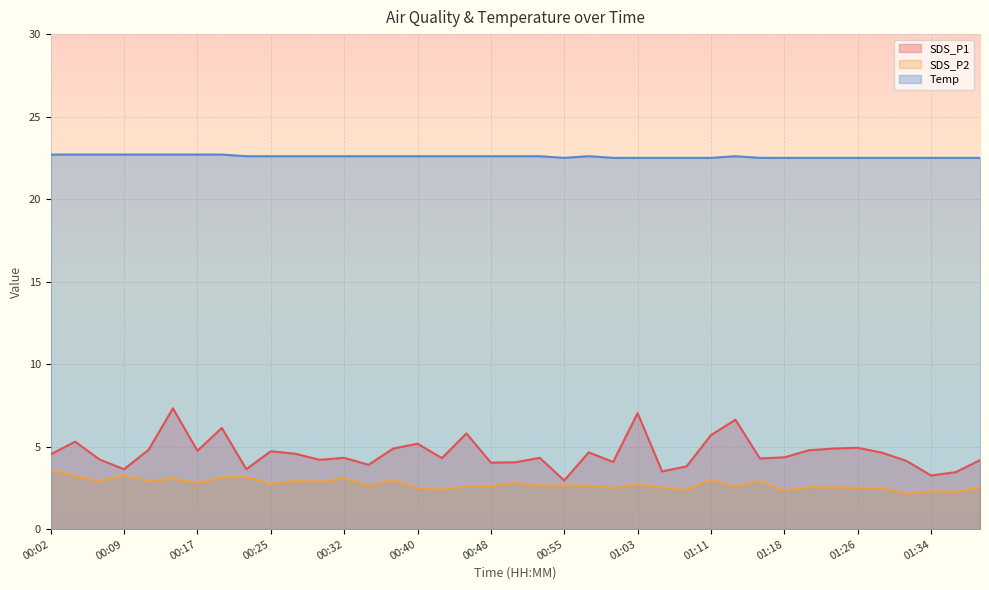

Reading right to left, what are all the values shown in this chart?

SDS_P1: 01:39=4.2	01:36=3.5	01:34=3.2	01:31=4.1	01:28=4.6	01:26=4.9	01:23=4.9	01:21=4.8	01:18=4.3	01:16=4.3	01:13=6.6	01:11=5.7	01:08=3.8	01:06=3.5	01:03=7.0	01:00=4.1	00:58=4.7	00:55=3.0	00:53=4.3	00:50=4.0	00:48=4.0	00:45=5.8	00:42=4.3	00:40=5.2	00:37=4.9	00:35=3.9	00:32=4.3	00:30=4.2	00:27=4.6	00:25=4.7	00:22=3.6	00:20=6.1	00:17=4.8	00:15=7.3	00:12=4.8	00:09=3.6	00:07=4.2	00:04=5.3	00:02=4.5
SDS_P2: 01:39=2.5	01:36=2.2	01:34=2.3	01:31=2.1	01:28=2.5	01:26=2.5	01:23=2.5	01:21=2.5	01:18=2.3	01:16=2.9	01:13=2.6	01:11=3.0	01:08=2.4	01:06=2.5	01:03=2.7	01:00=2.5	00:58=2.6	00:55=2.6	00:53=2.6	00:50=2.8	00:48=2.6	00:45=2.6	00:42=2.4	00:40=2.5	00:37=3.0	00:35=2.6	00:32=3.1	00:30=2.9	00:27=2.9	00:25=2.8	00:22=3.2	00:20=3.1	00:17=2.8	00:15=3.0	00:12=2.9	00:09=3.2	00:07=2.9	00:04=3.2	00:02=3.6
Temp: 01:39=22.5	01:36=22.5	01:34=22.5	01:31=22.5	01:28=22.5	01:26=22.5	01:23=22.5	01:21=22.5	01:18=22.5	01:16=22.5	01:13=22.6	01:11=22.5	01:08=22.5	01:06=22.5	01:03=22.5	01:00=22.5	00:58=22.6	00:55=22.5	00:53=22.6	00:50=22.6	00:48=22.6	00:45=22.6	00:42=22.6	00:40=22.6	00:37=22.6	00:35=22.6	00:32=22.6	00:30=22.6	00:27=22.6	00:25=22.6	00:22=22.6	00:20=22.7	00:17=22.7	00:15=22.7	00:12=22.7	00:09=22.7	00:07=22.7	00:04=22.7	00:02=22.7